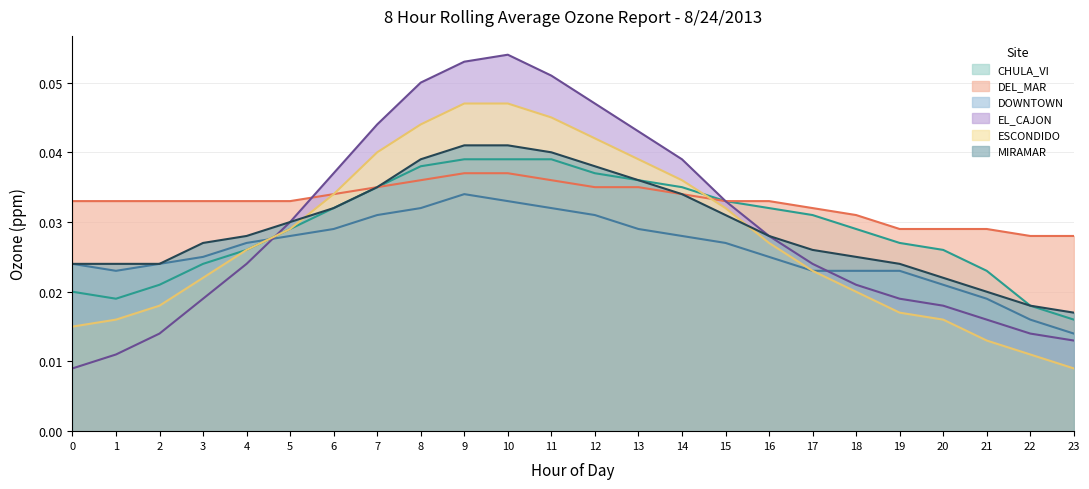

Which series ends up on top after the final intersection of ESCONDIDO and CHULA_VI?

CHULA_VI